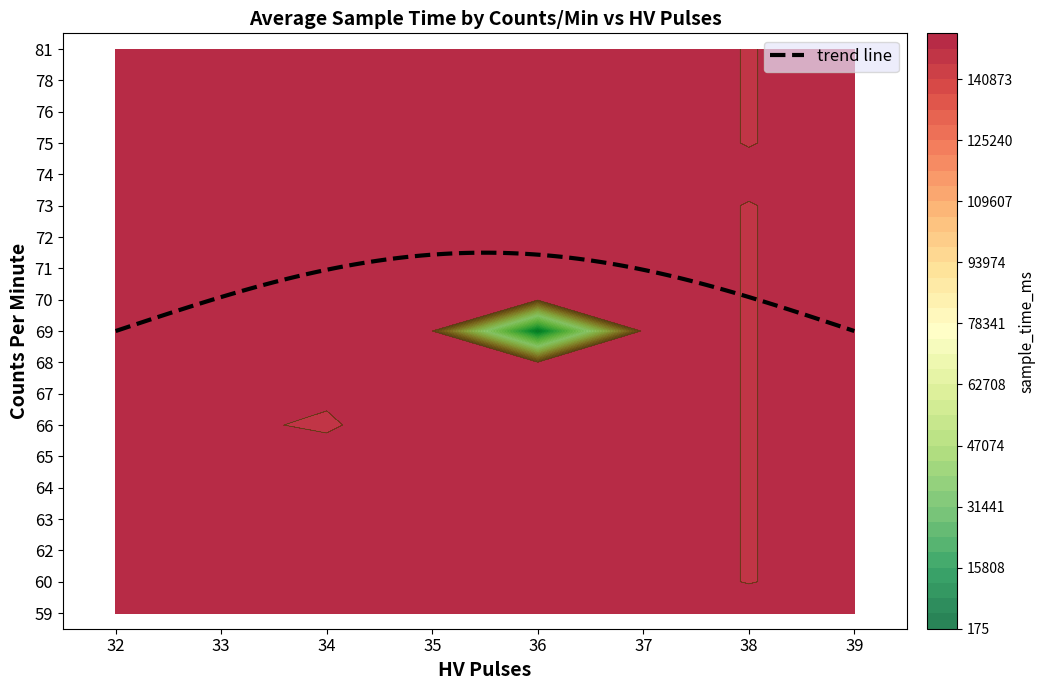

How many data points does each series have?

8